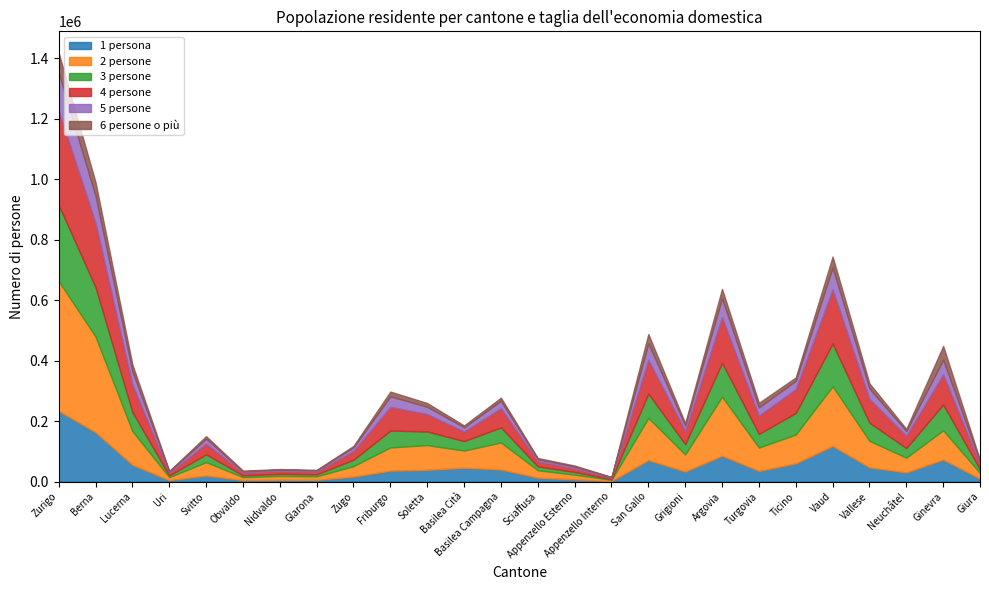

What is the spread (max minus min) of values at Argovia?

164527